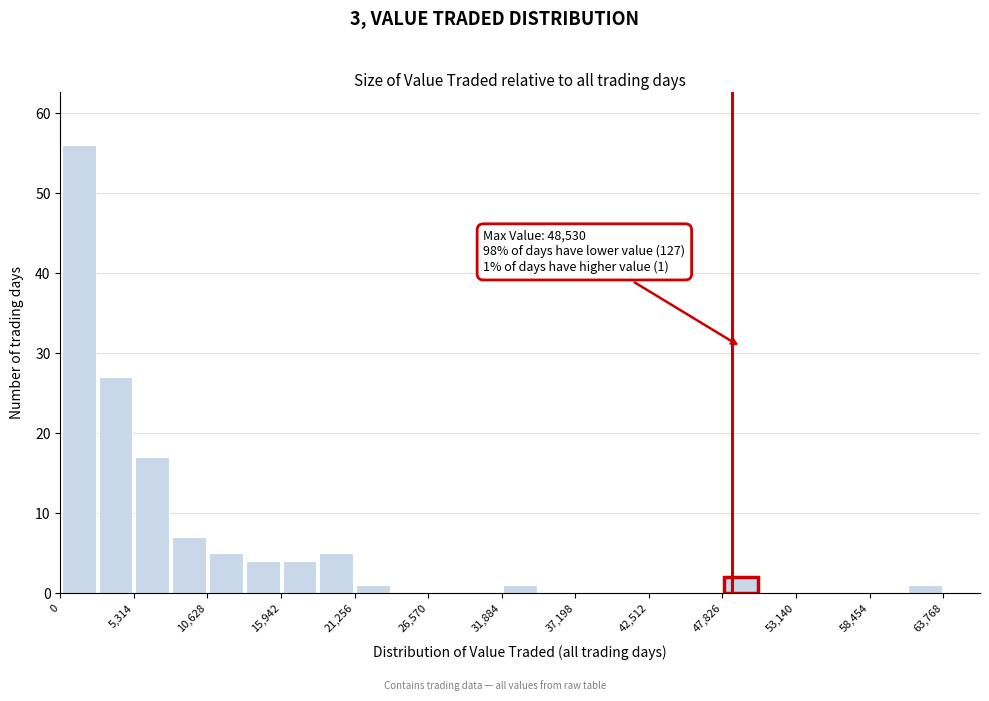

Around what value on the x-axis is the tallest bar? Give the approximate position of its centre, as read against the axis.

1000